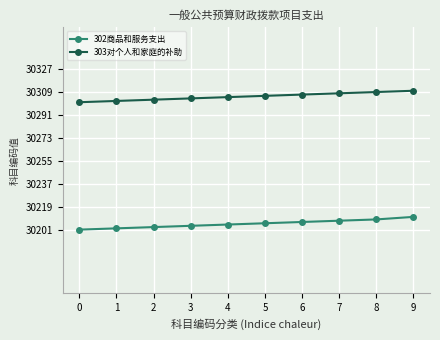

True or false: 303对个人和家庭的补助 and 302商品和服务支出 cross at least once.

False